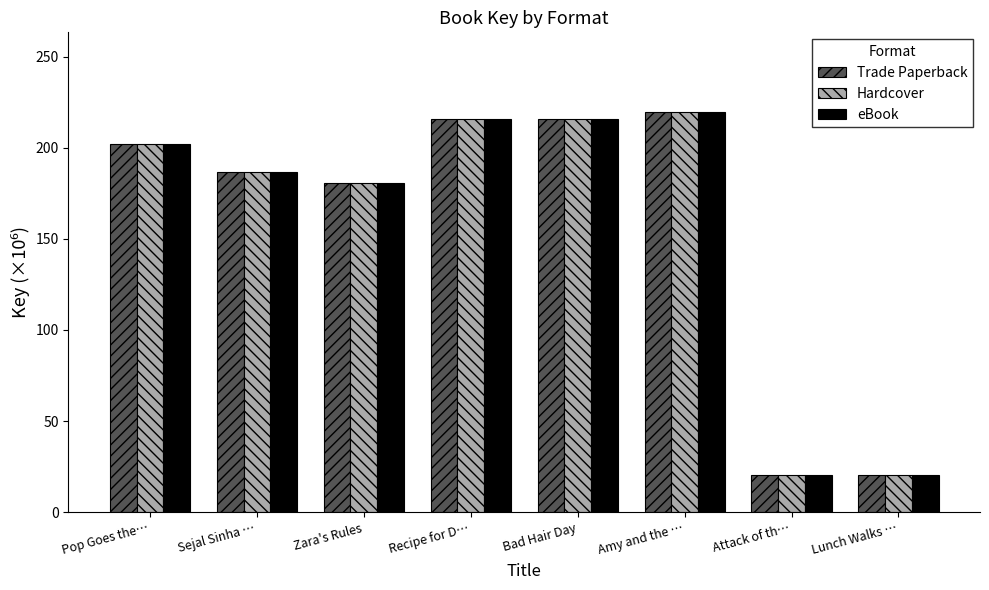

Reading right to left, transcribe all the data shown in this chart.

Trade Paperback: Lunch Walks …=20.3	Attack of th…=20.3	Amy and the …=219.5	Bad Hair Day=215.9	Recipe for D…=215.9	Zara's Rules=180.4	Sejal Sinha …=186.7	Pop Goes the…=202.0
Hardcover: Lunch Walks …=20.3	Attack of th…=20.3	Amy and the …=219.5	Bad Hair Day=215.9	Recipe for D…=215.9	Zara's Rules=180.4	Sejal Sinha …=186.7	Pop Goes the…=202.0
eBook: Lunch Walks …=20.3	Attack of th…=20.3	Amy and the …=219.5	Bad Hair Day=215.9	Recipe for D…=215.9	Zara's Rules=180.4	Sejal Sinha …=186.7	Pop Goes the…=202.0